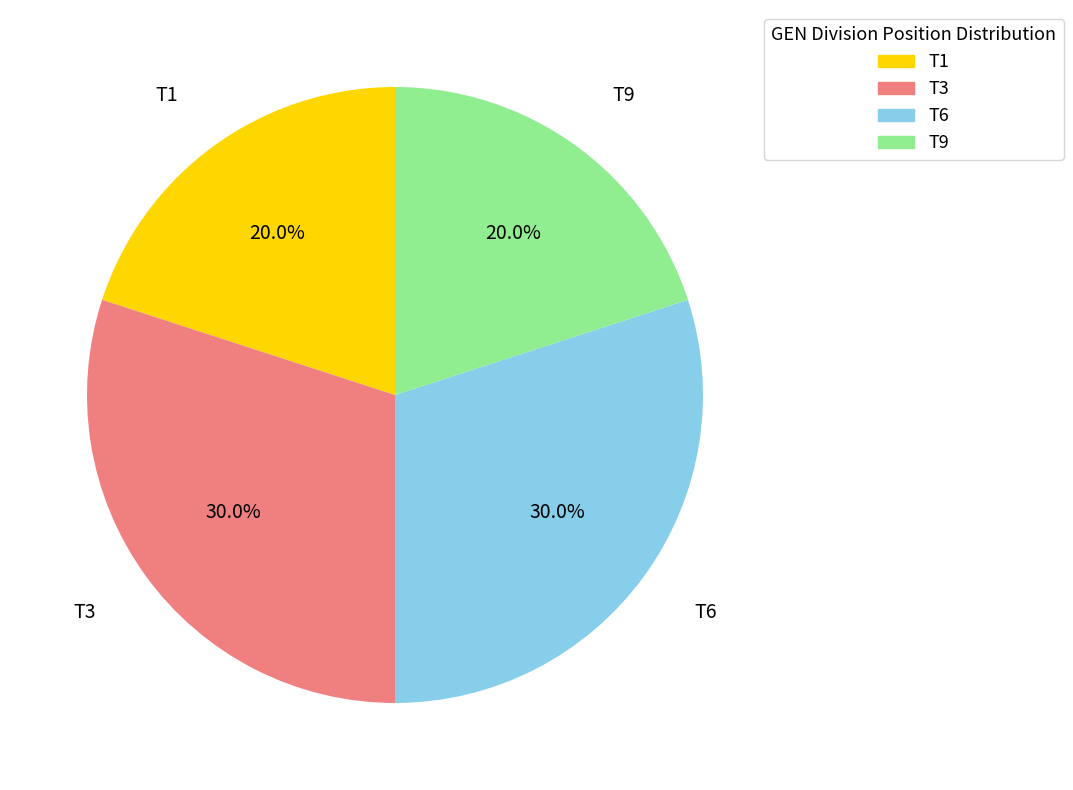

What portion of the pie excludes T9?

80.0%